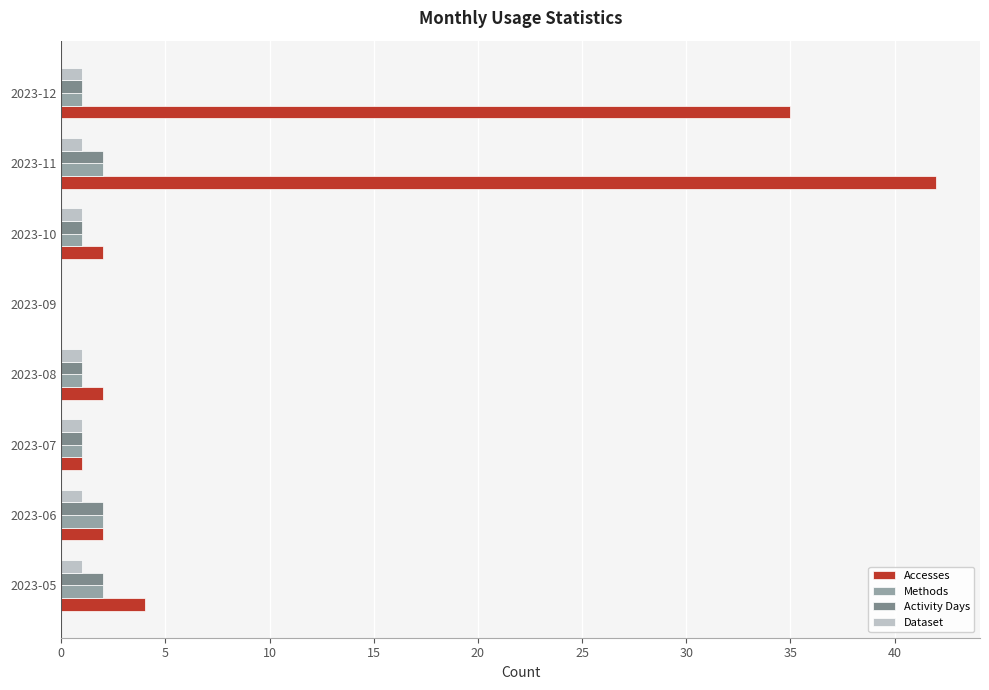

Which series has the largest total across all categories?

Accesses